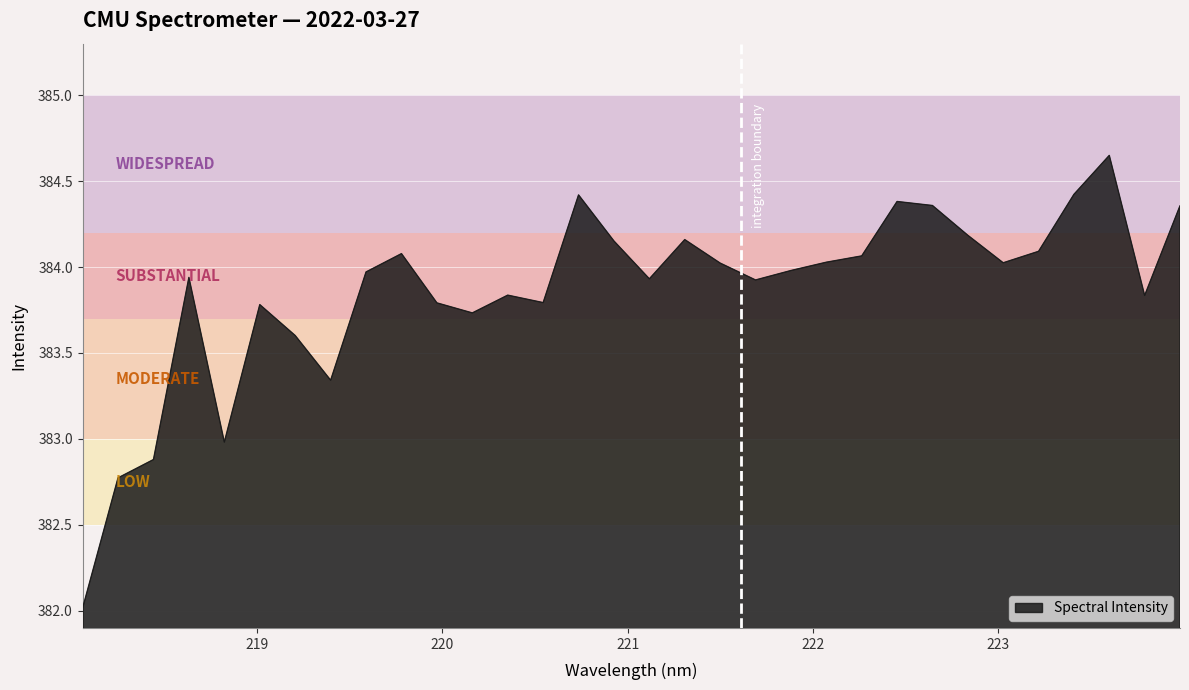

What is the difference between the maximum and minimum values?

2.6